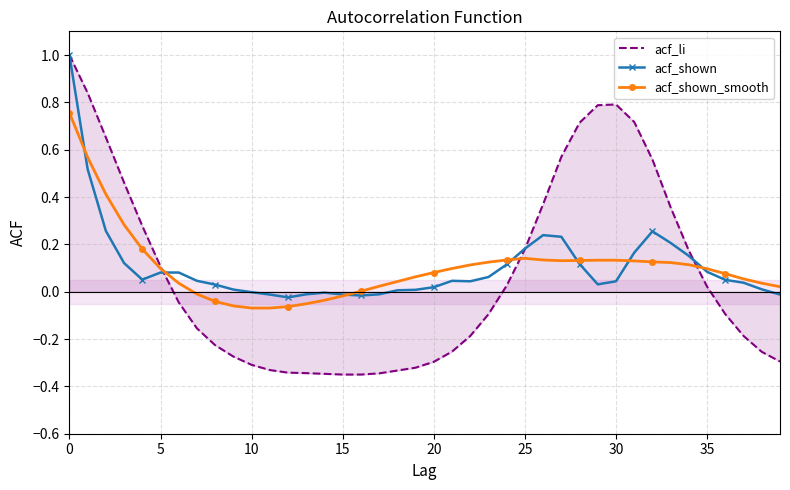

After their last crossing, which series has the higher values: acf_shown or acf_li?

acf_shown